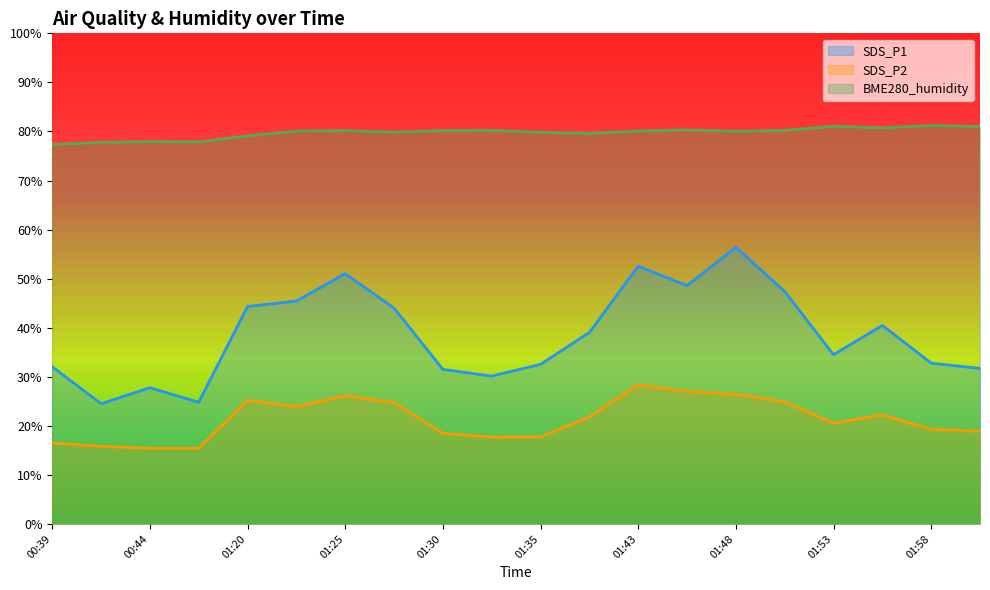

What is the minimum value shown in the chart?

15.4